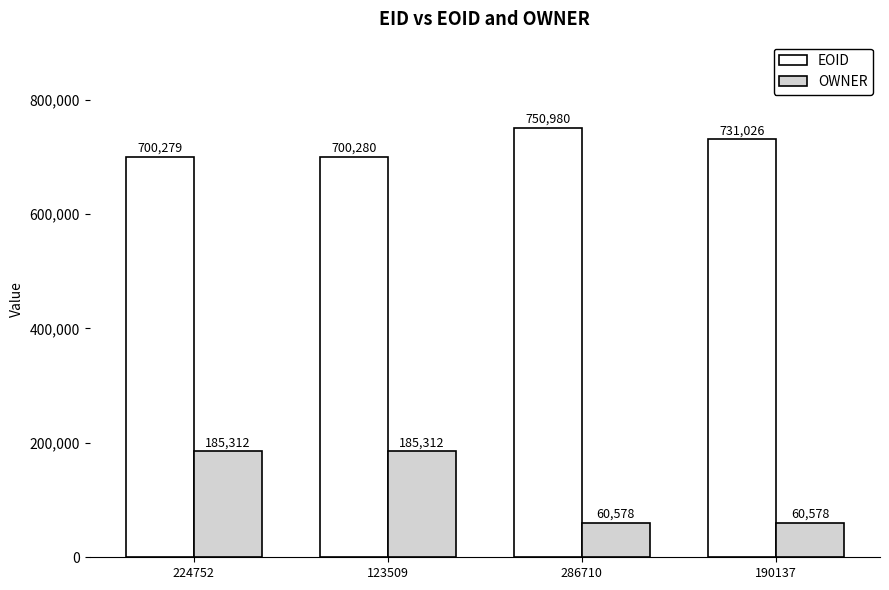

Which series has the widest spread of values?

OWNER